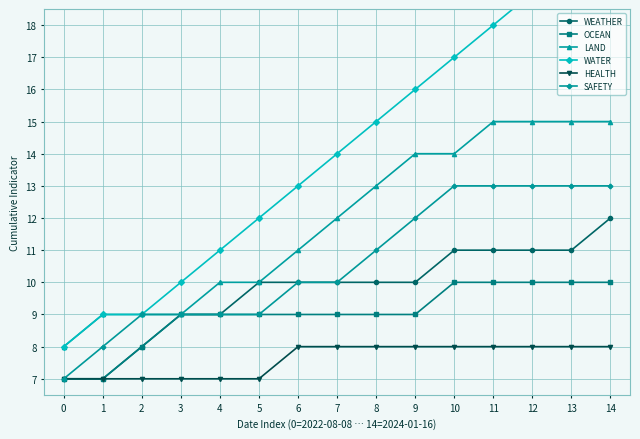

True or false: HEALTH has more than 2 interior local peaks.

False